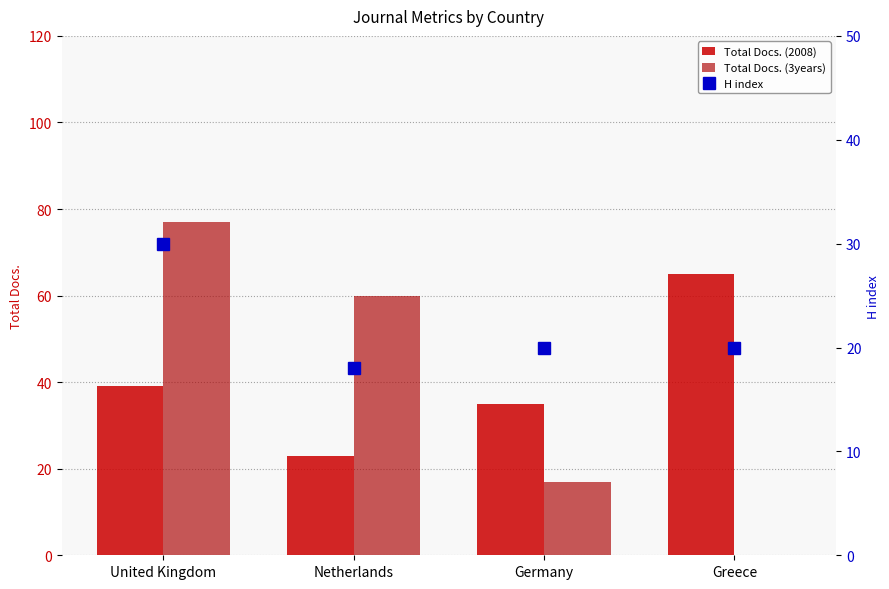

Reading left to right, list all the values displayed in this chart.

Total Docs. (2008): United Kingdom=39	Netherlands=23	Germany=35	Greece=65
Total Docs. (3years): United Kingdom=77	Netherlands=60	Germany=17	Greece=0
H index: United Kingdom=30	Netherlands=18	Germany=20	Greece=20